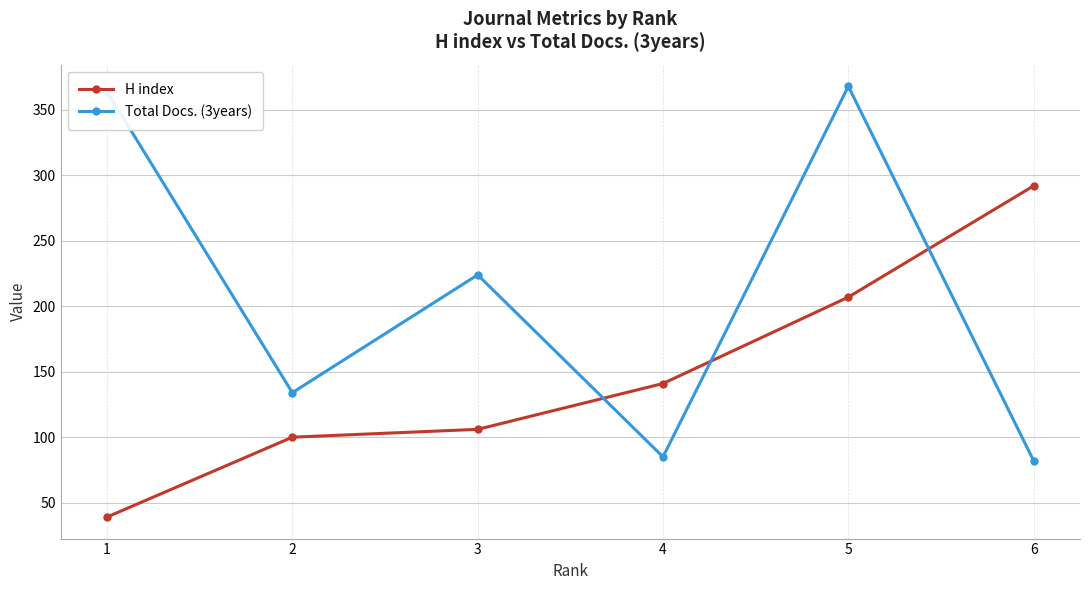

How many lines are shown in the chart?

2